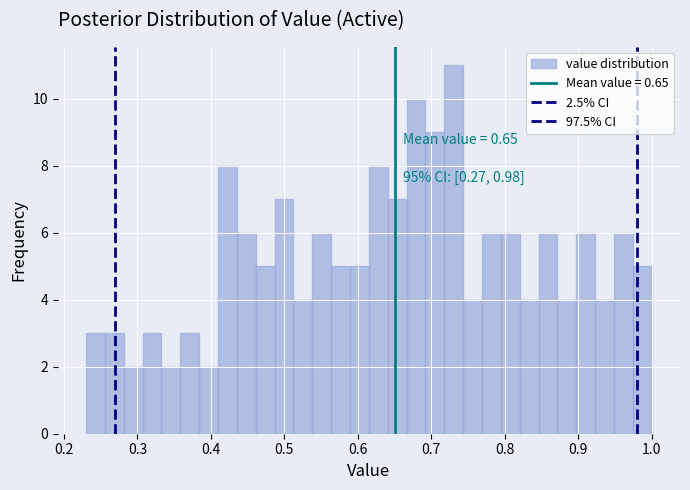

Around what value on the x-axis is the tallest bar? Give the approximate position of its centre, as read against the axis.

0.73